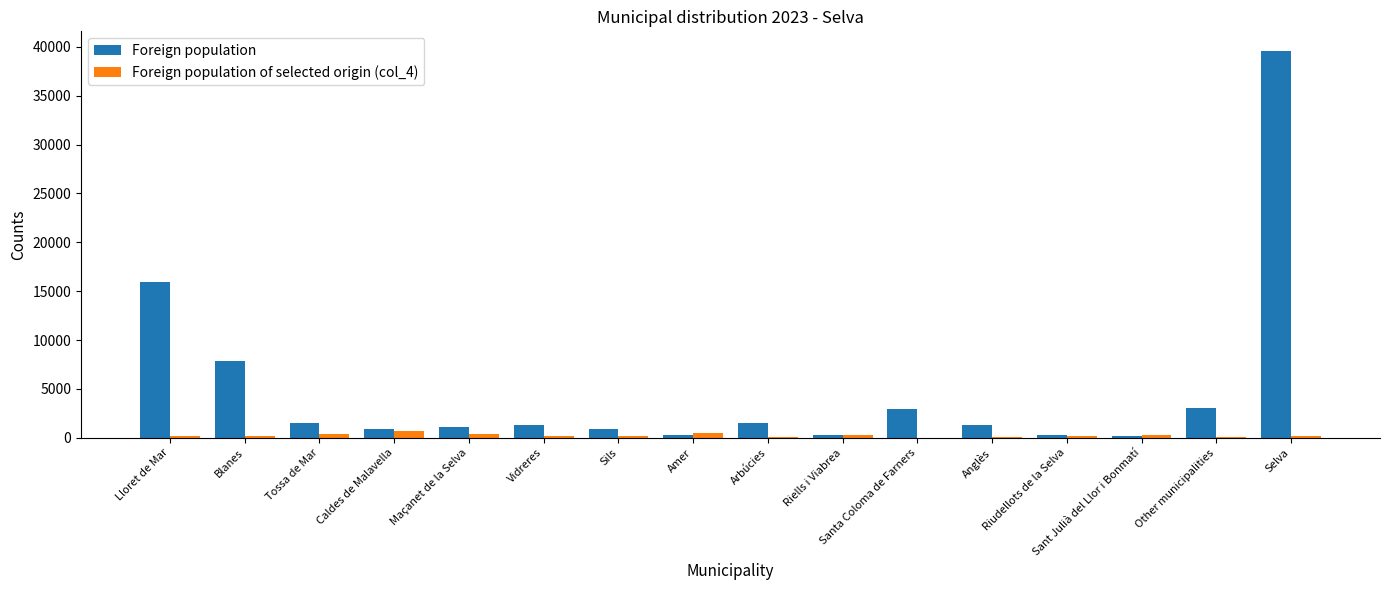

Does the chart contain stacked bars?

No